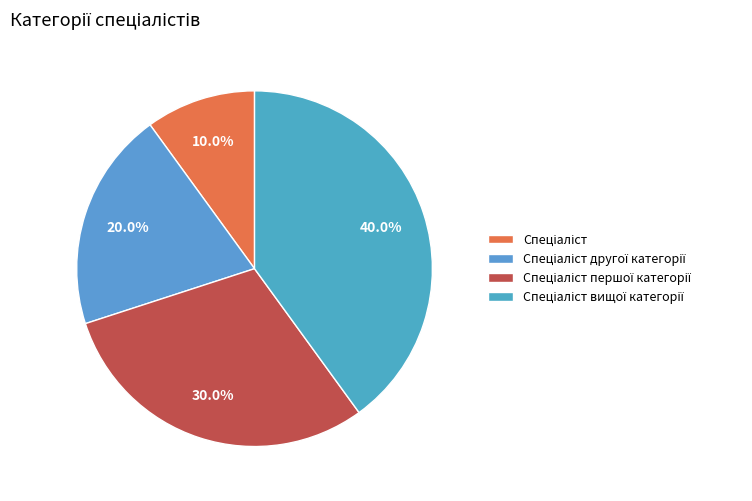

To the nearest percent, what is the difference between the largest and smallest slice percentages?

30%